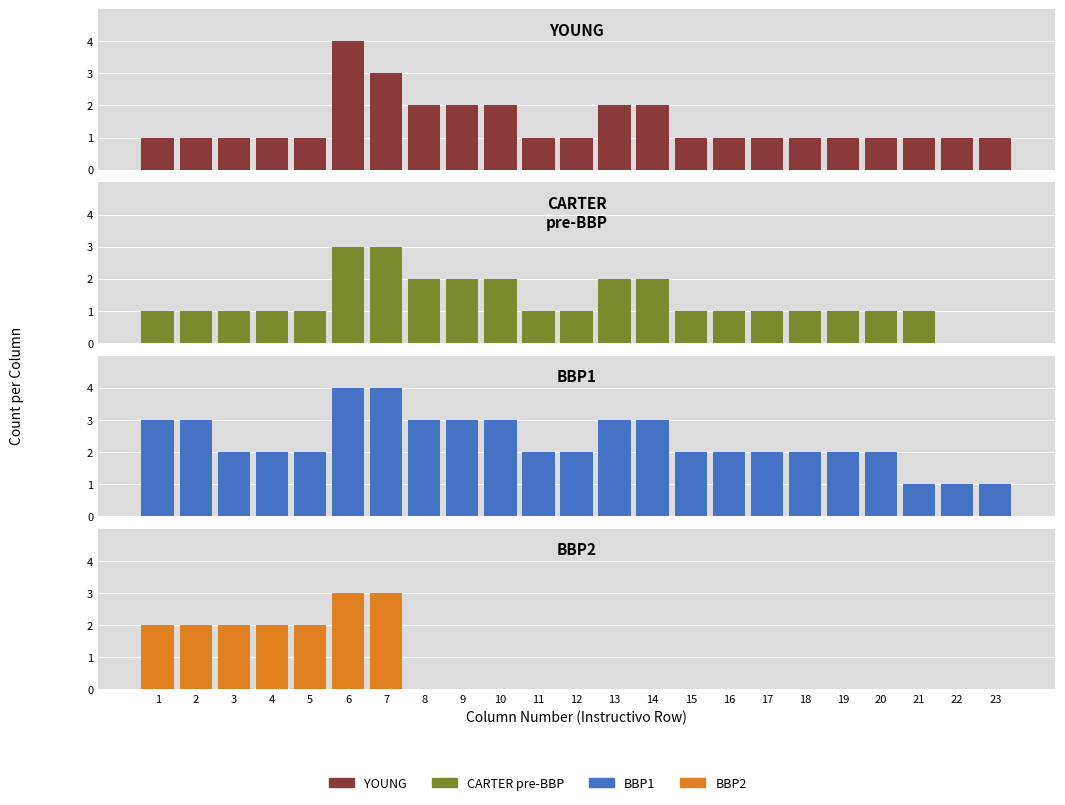

Which series has the widest spread of values?

YOUNG